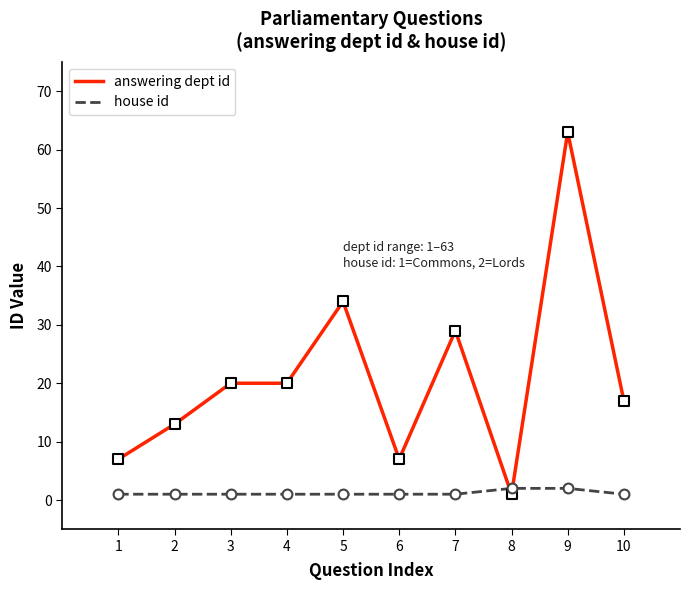

Which series has the largest total across all categories?

answering dept id